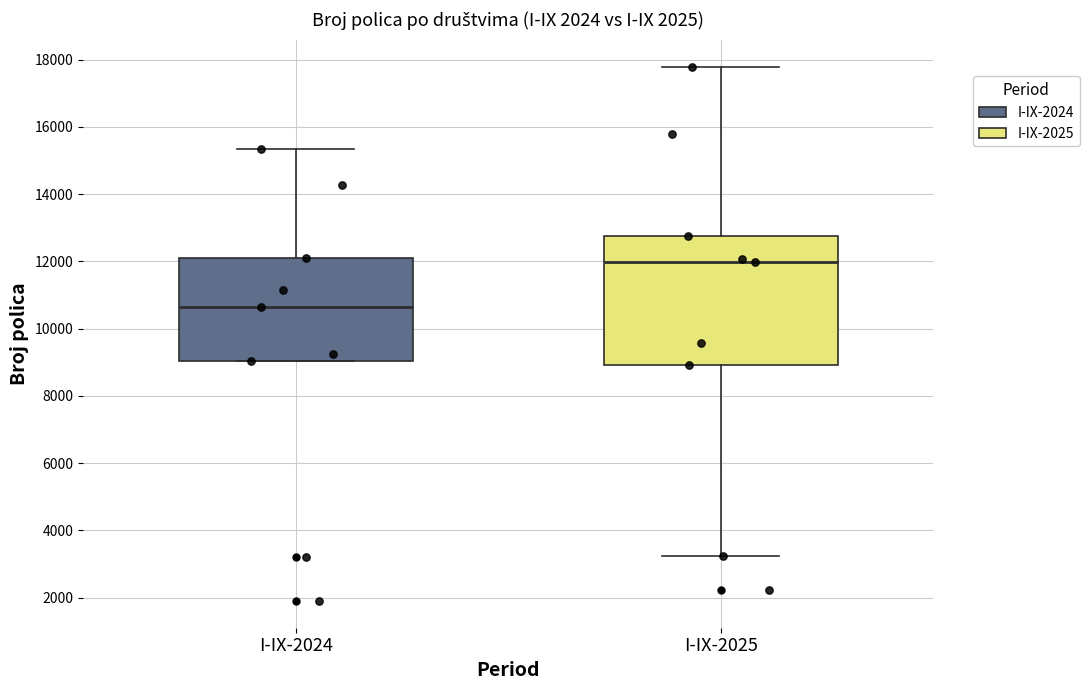

Where is the lower edge of the box for I-IX-2024 on the y-axis? The values are not printed on the chart, so give them approximately, as read against the axis.

9000